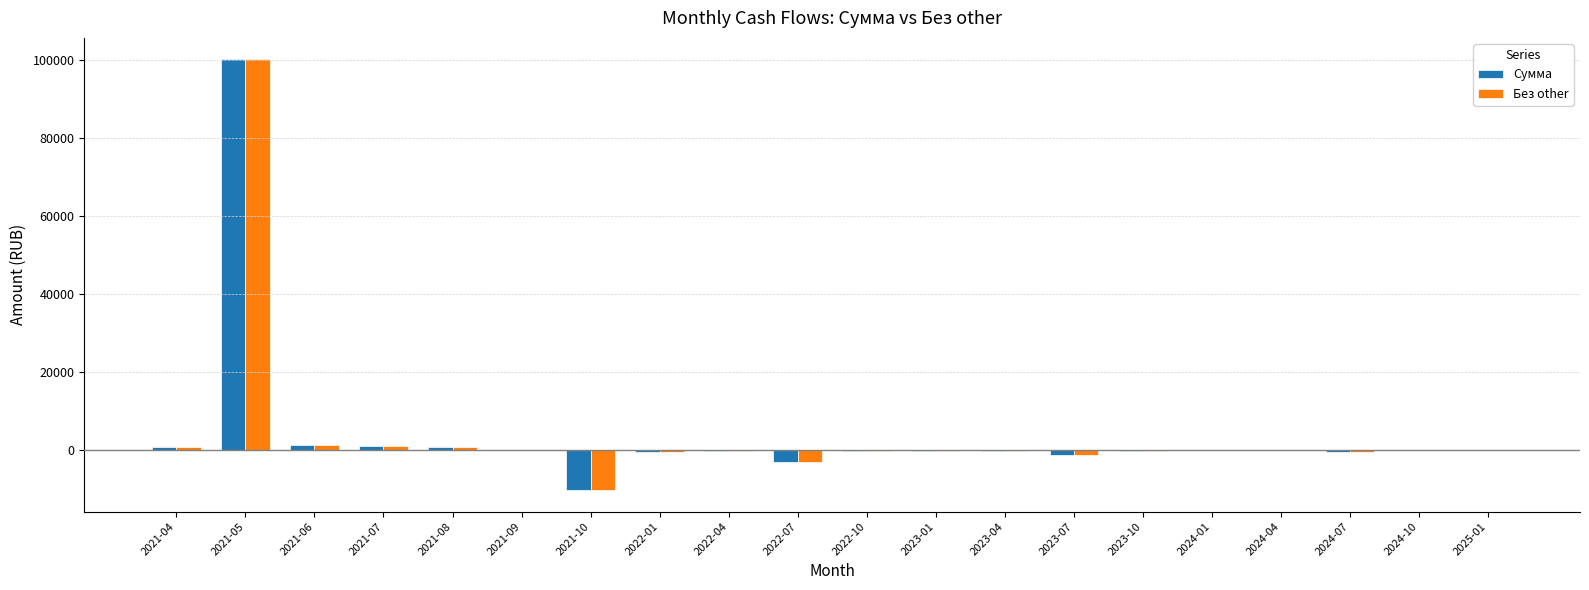

Which category has the highest value in the Без other series?

2021-05